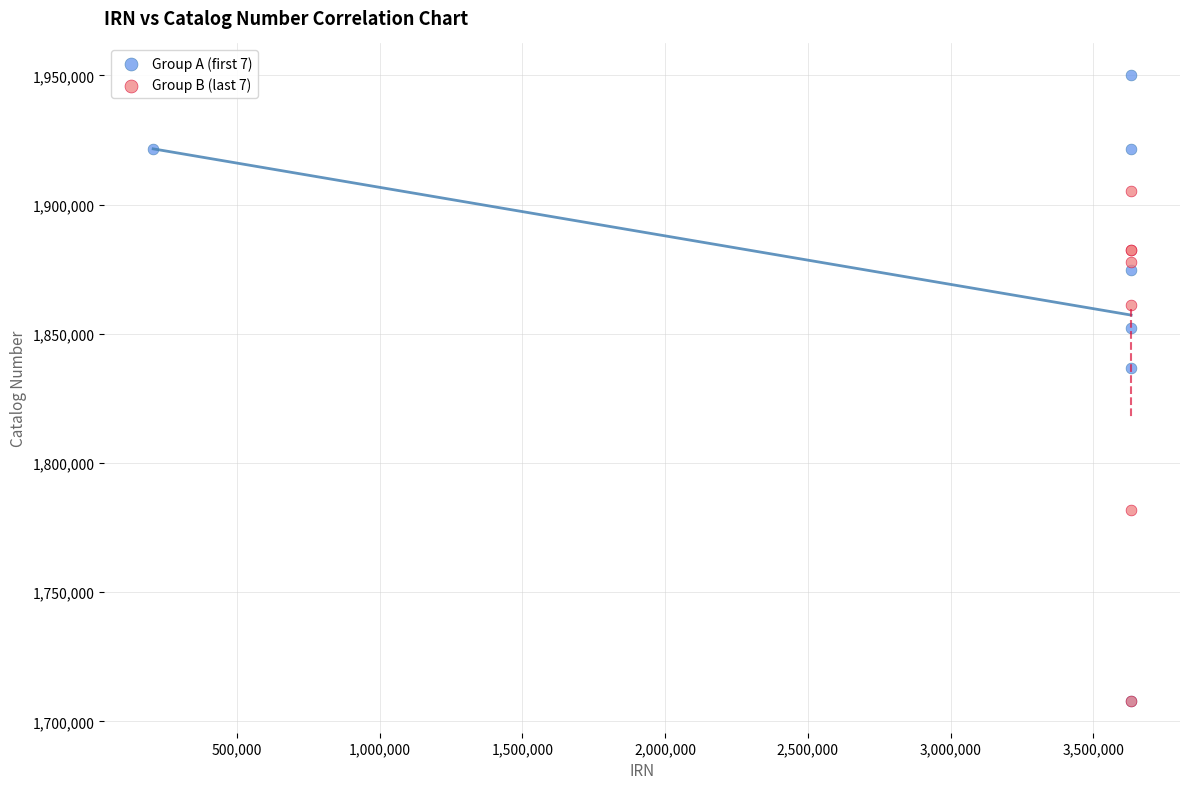

Which series reaches the maximum Y coordinate?

Group A (first 7)